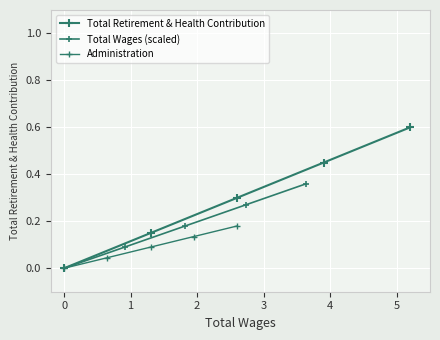

True or false: Total Retirement & Health Contribution and Administration cross at least once.

False